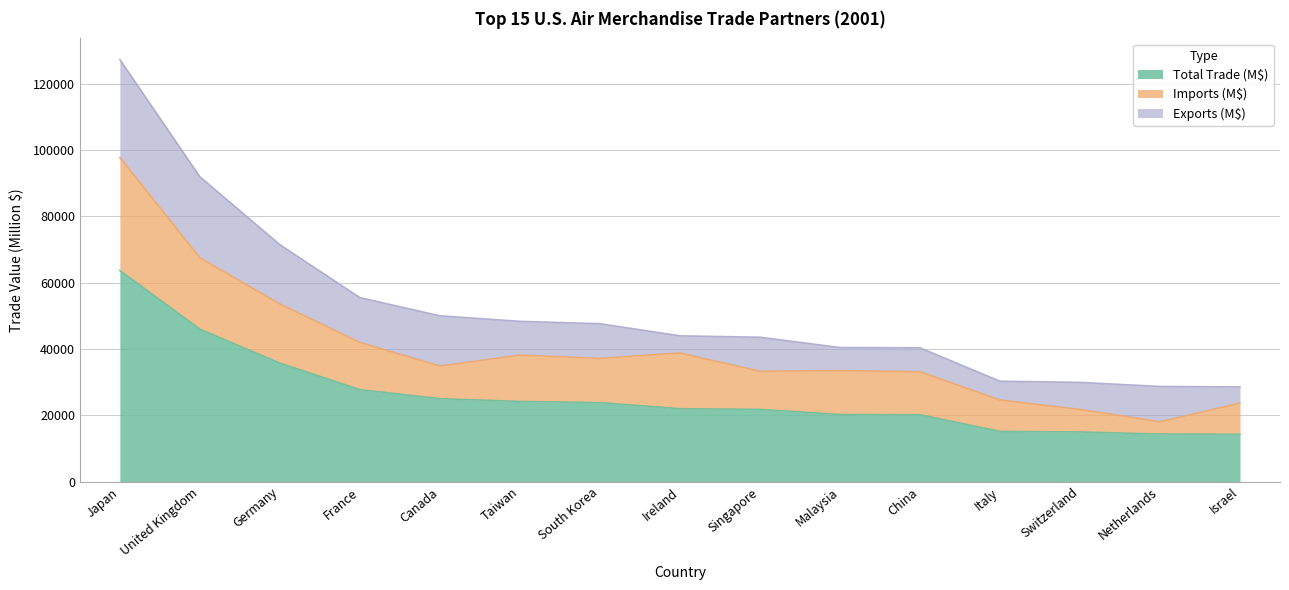

What is the value of the Total Trade (M$) point at the 15th from the left?

14267